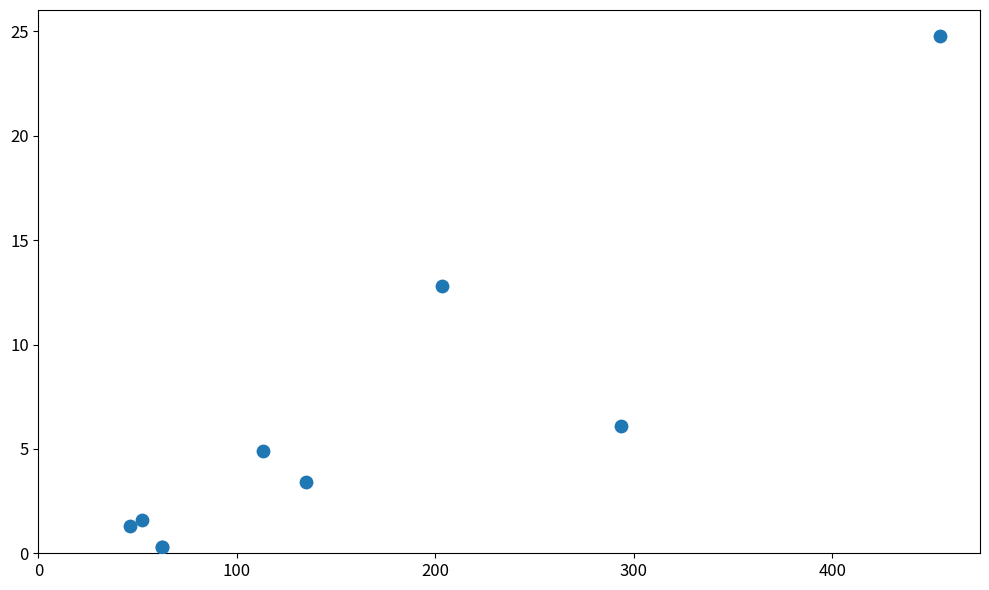

What Y value in the scatter plot is closest to 12?

12.8